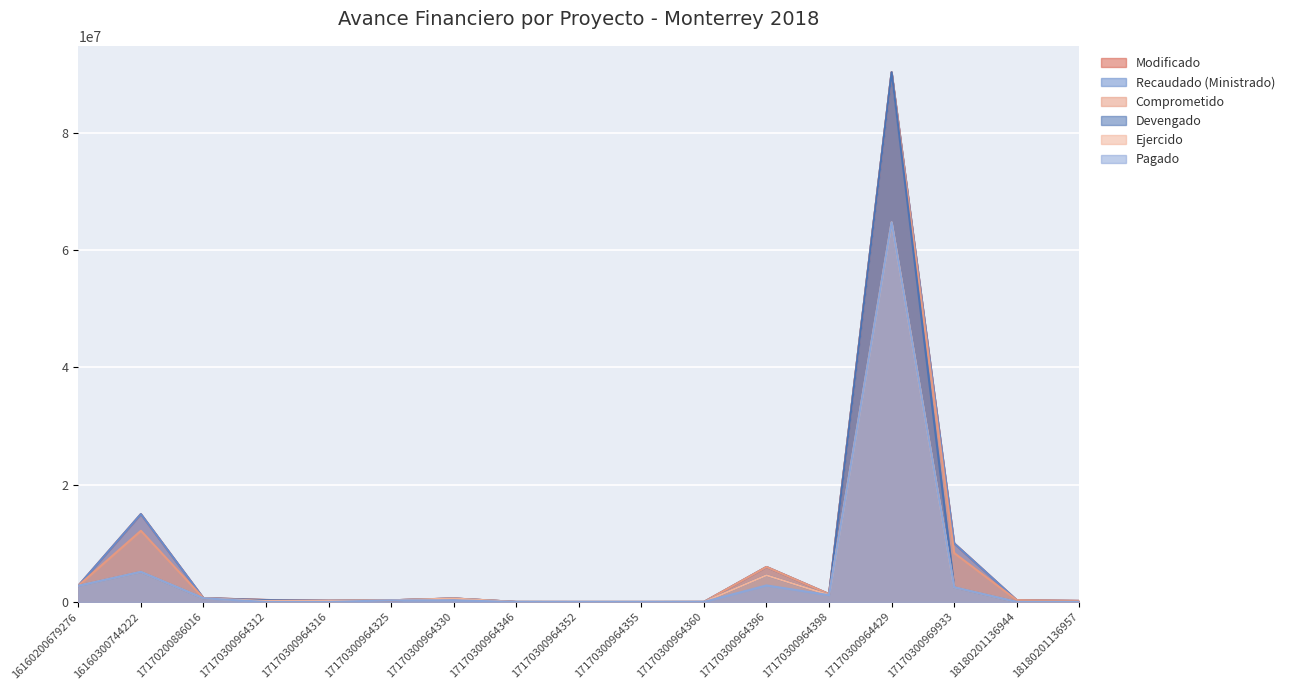

Which category has the lowest value in the Modificado series?

17170300964355